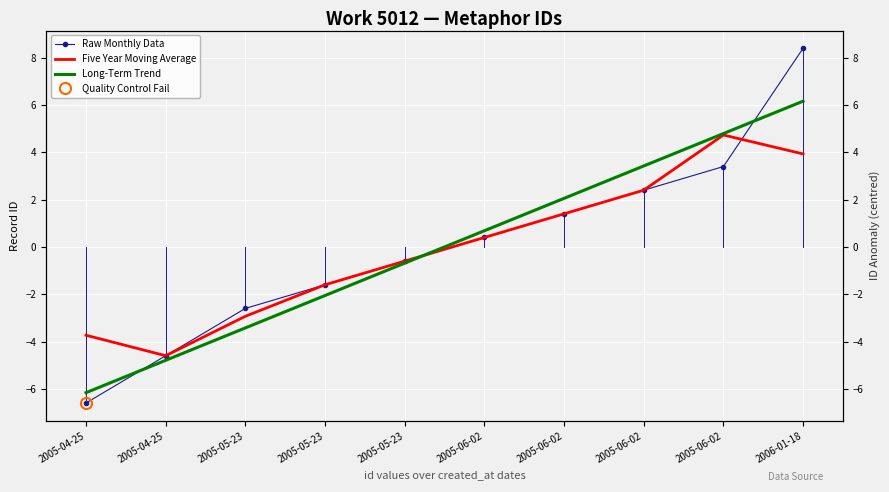

How many values in the Long-Term Trend series exceed 0?

5